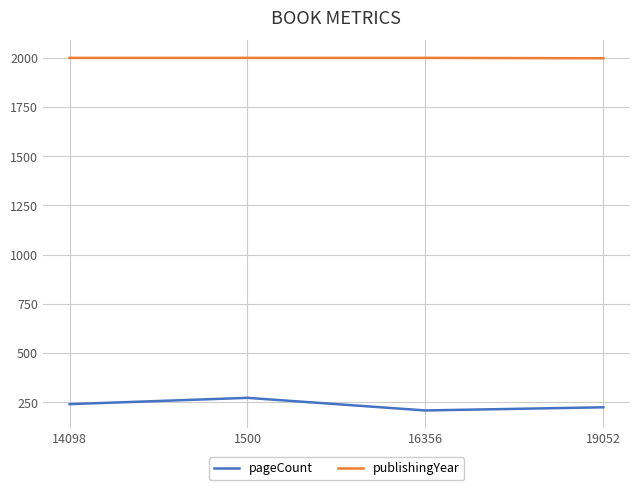

True or false: publishingYear and pageCount cross at least once.

False